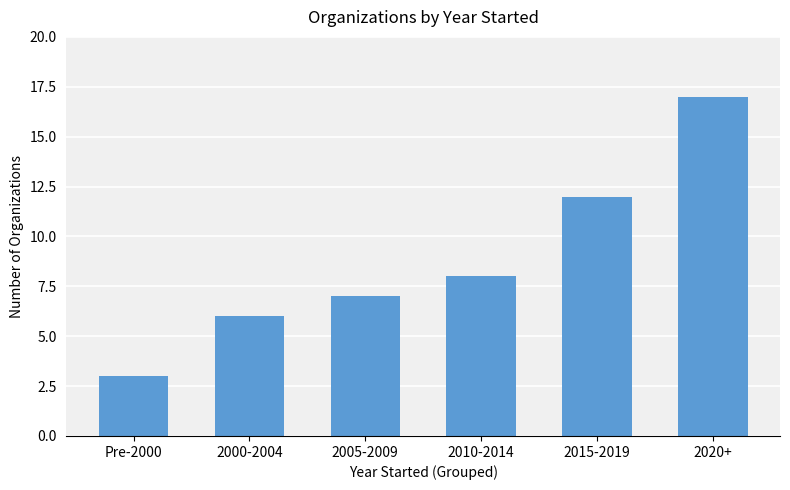

Does the chart contain any negative values?

No